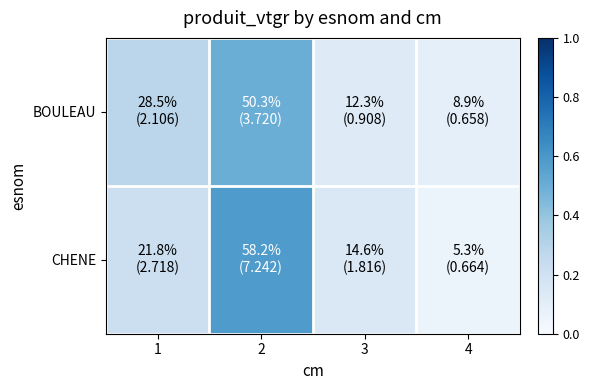

What is the minimum value shown in the chart?

0.1